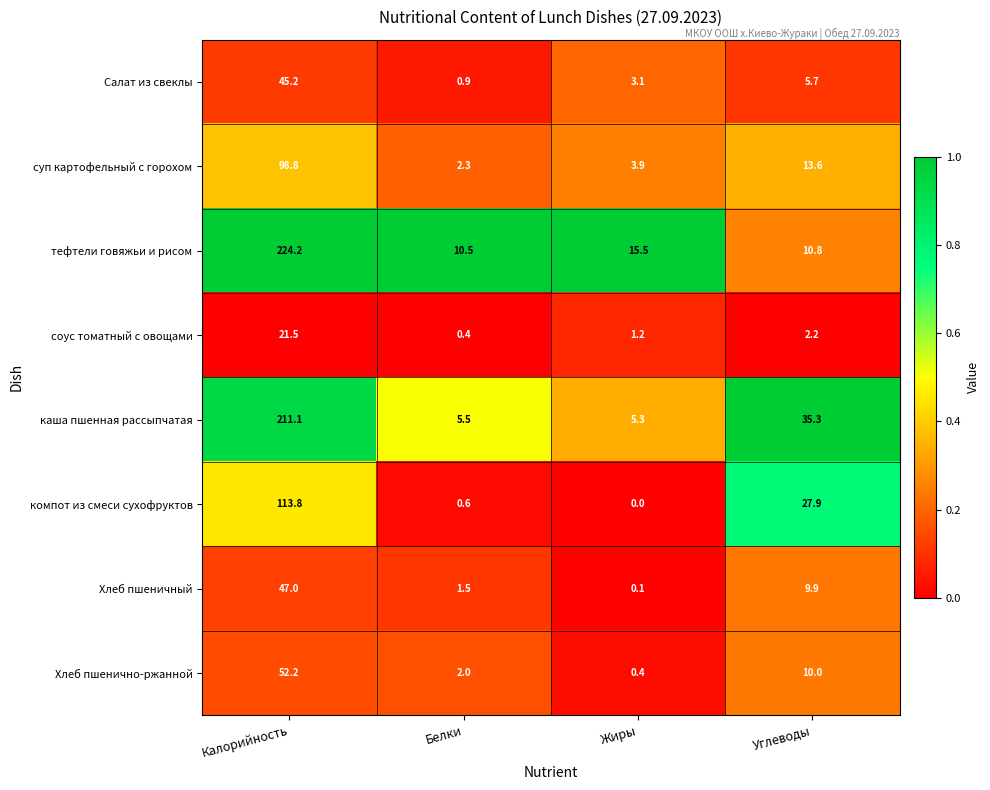

At which label is Хлеб пшеничный closest to 23?

Углеводы